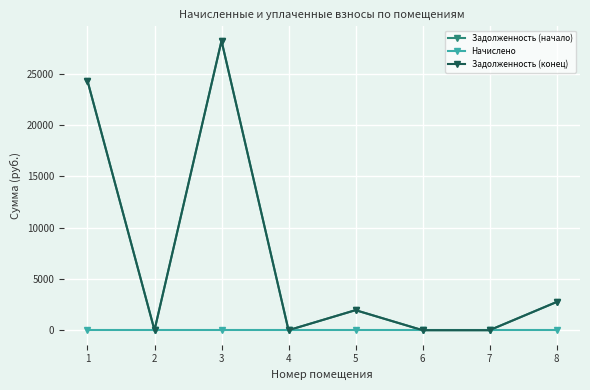

Does the chart have visible grid lines?

Yes